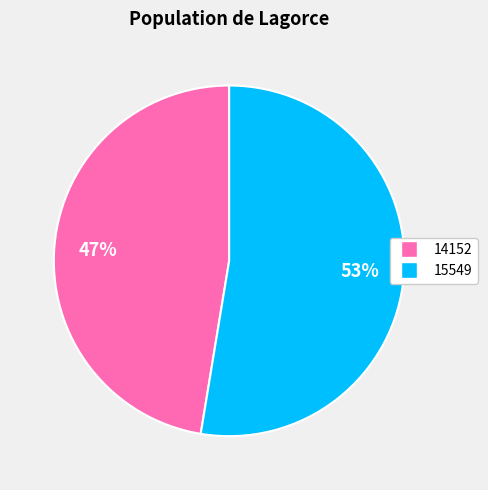

What is the ratio of the value at 15549 to the value at 14152?

1.1